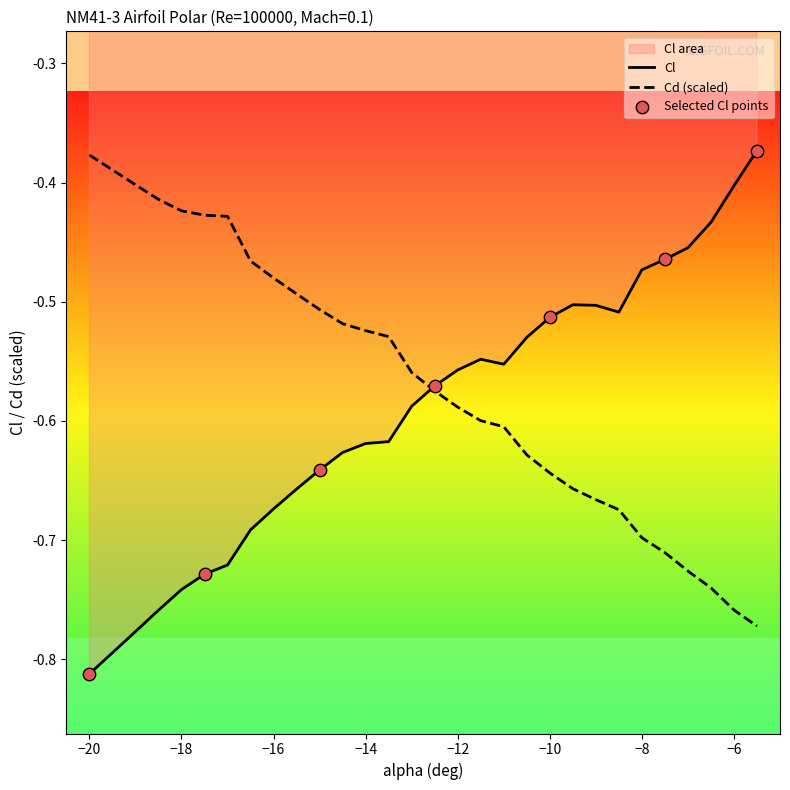

Which series has the largest total across all categories?

Cd (scaled)